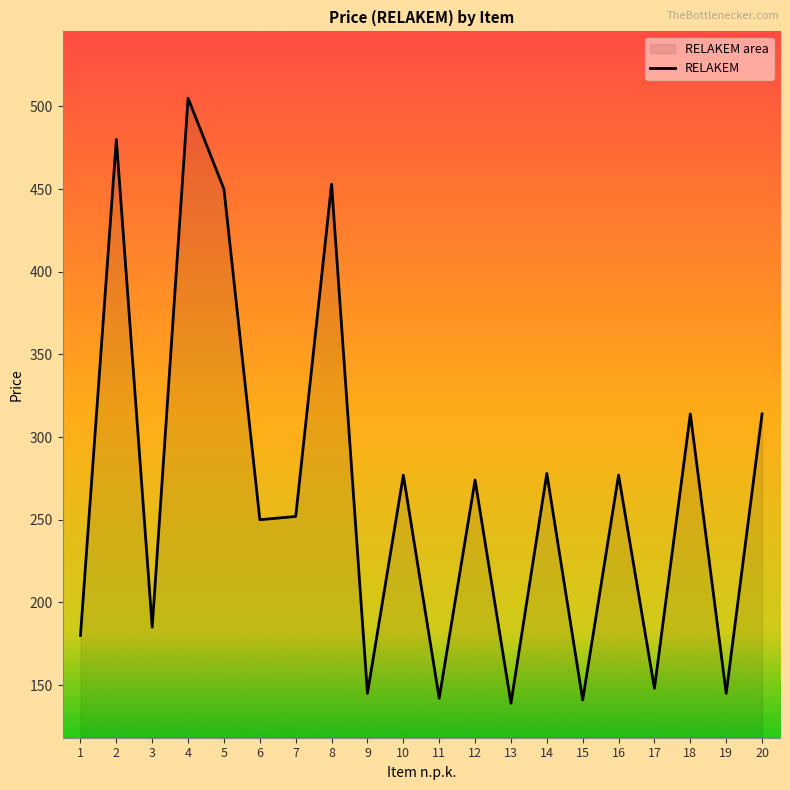

Which category has the lowest value across all series?

13